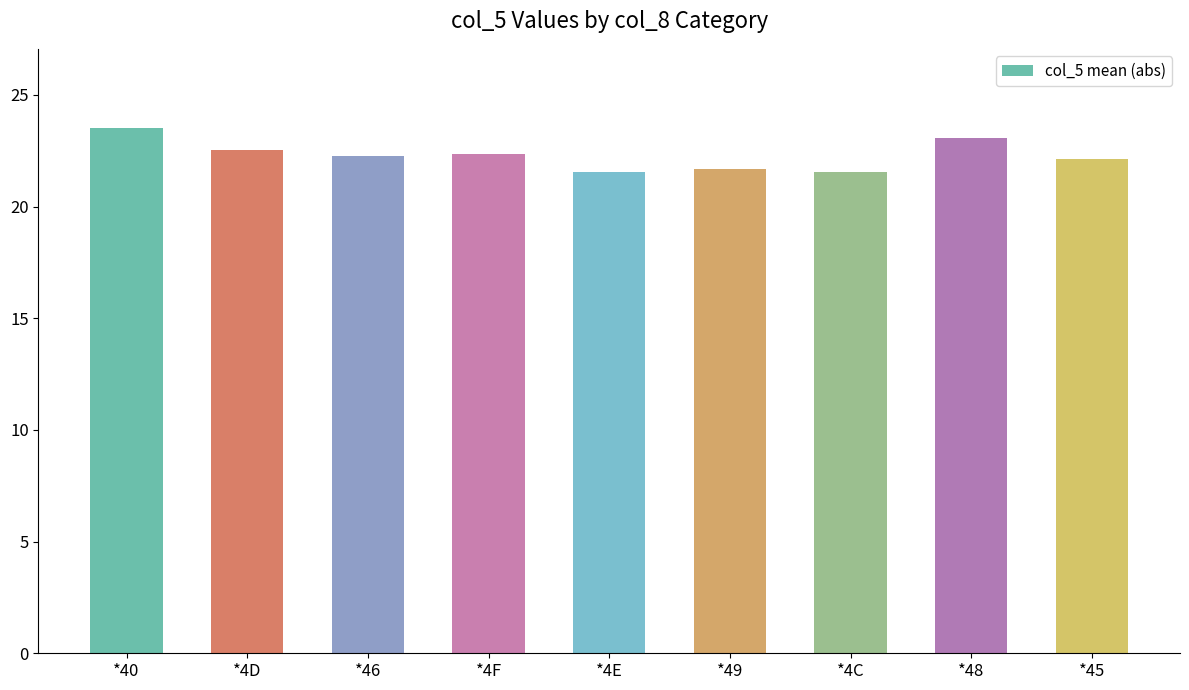

What is the maximum value shown in the chart?

23.5